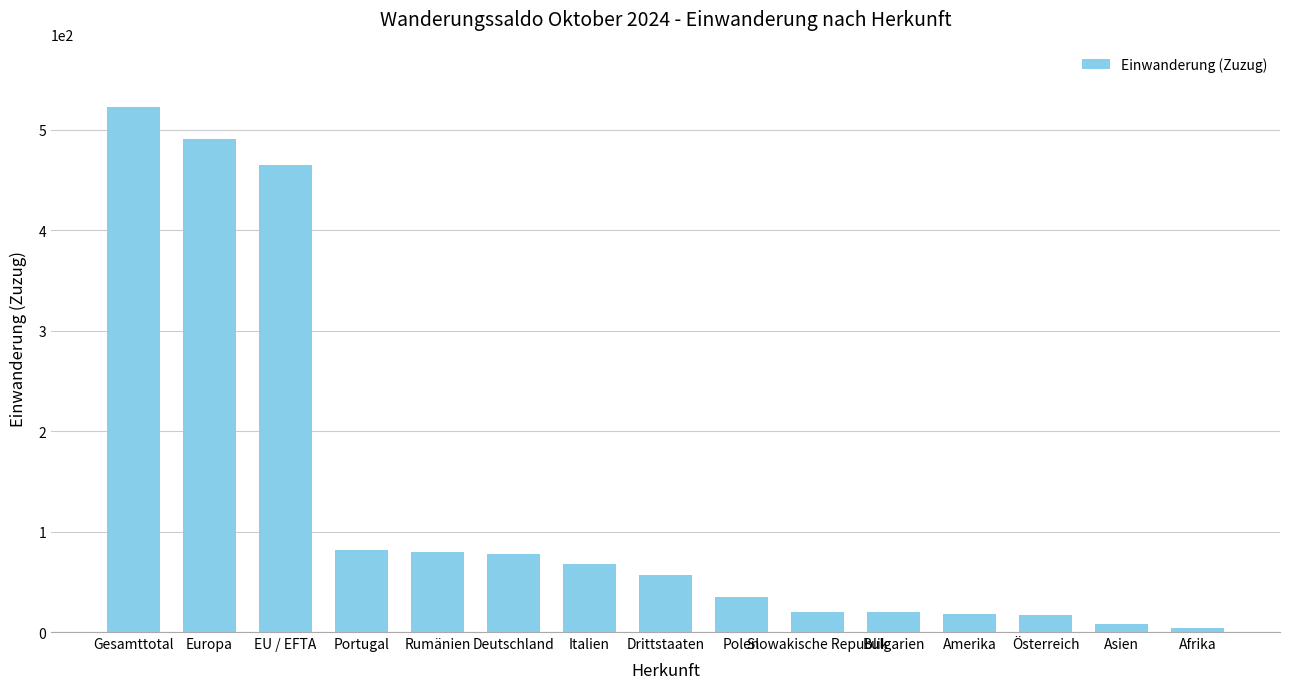

What is the change in value from Italien to Österreich?

-51